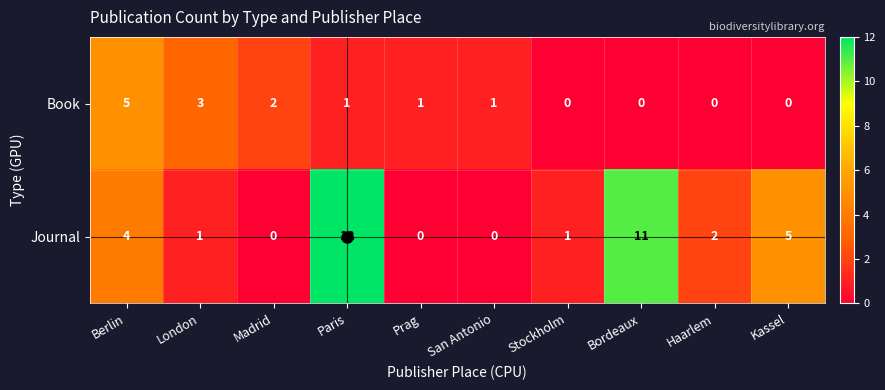

What is the sum of the Book values at Prag and Madrid?

3